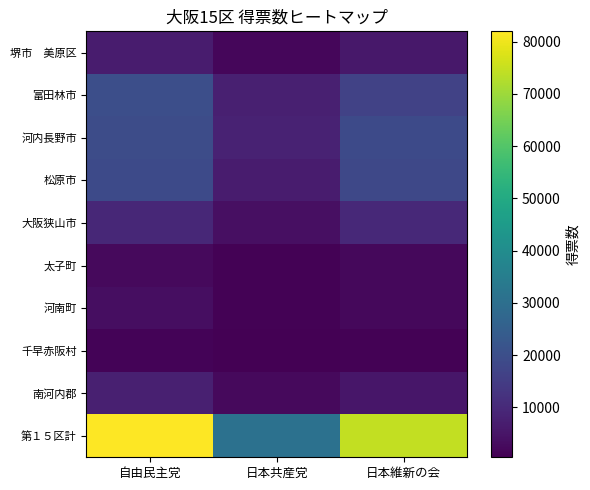

Rank the series by their maximum value, from highest to lowest.

第１５区計, 富田林市, 河内長野市, 松原市, 大阪狭山市, 南河内郡, 堺市 美原区, 河南町, 太子町, 千早赤阪村